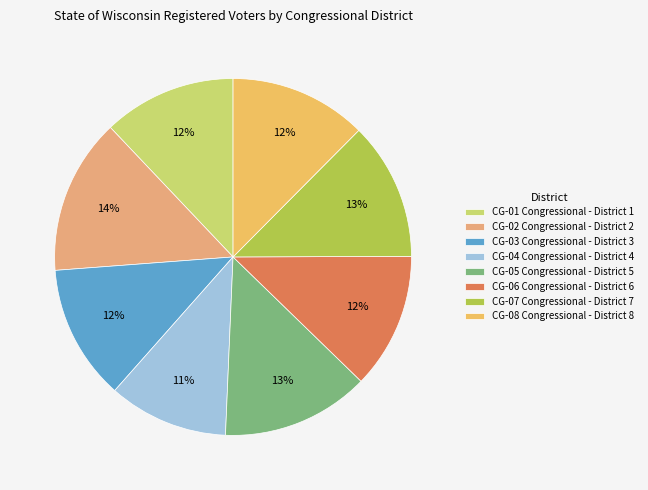

Rank the categories by value from highest to lowest.

CG-02 Congressional - District 2, CG-05 Congressional - District 5, CG-07 Congressional - District 7, CG-08 Congressional - District 8, CG-06 Congressional - District 6, CG-03 Congressional - District 3, CG-01 Congressional - District 1, CG-04 Congressional - District 4